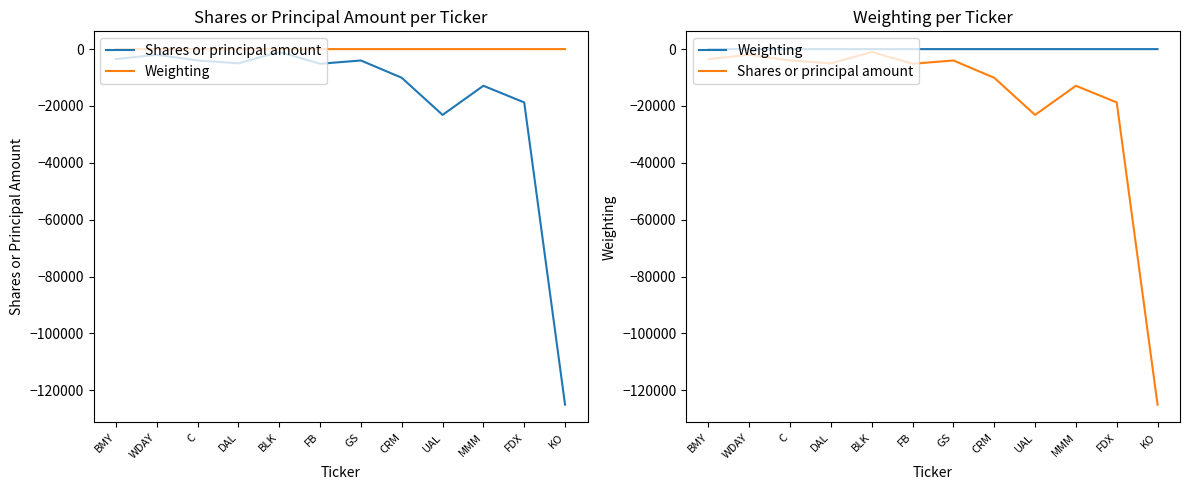

Reading left to right, transcribe all the data shown in this chart.

Shares or principal amount: BMY=-3500.0	WDAY=-2000.0	C=-4000.0	DAL=-5000.0	BLK=-1000.0	FB=-5150.0	GS=-4000.0	CRM=-10085.0	UAL=-23150.0	MMM=-12900.0	FDX=-18755.0	KO=-125085.0
Weighting: BMY=-0.1	WDAY=-0.1	C=-0.1	DAL=-0.1	BLK=-0.3	FB=-0.4	GS=-0.5	CRM=-0.6	UAL=-0.8	MMM=-1.4	FDX=-2.2	KO=-2.7